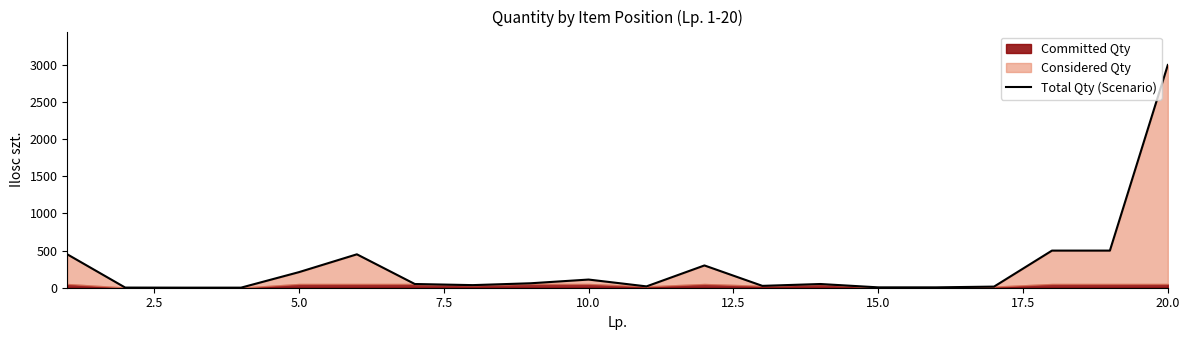

Count the number of values greater than 50.

9